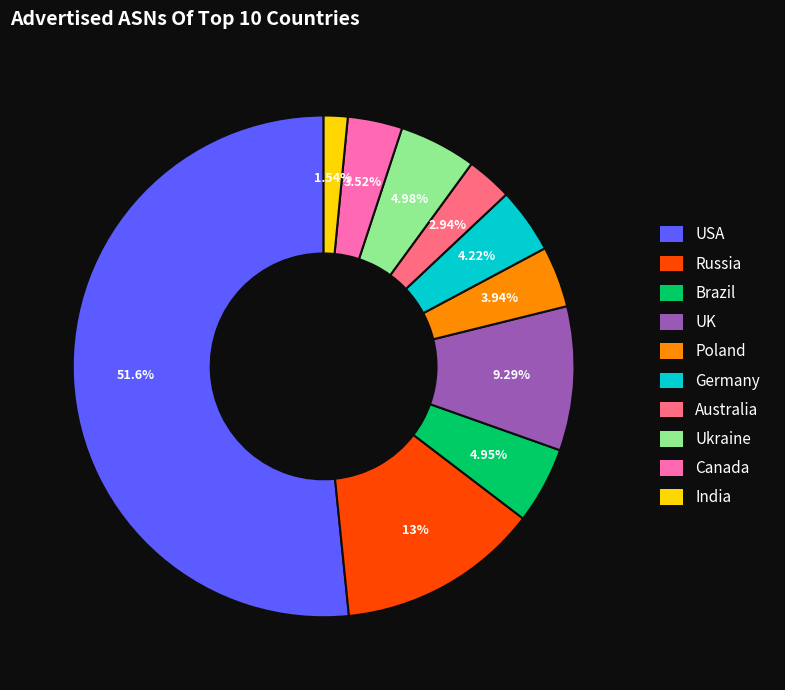

Does any single category account for the majority?

Yes